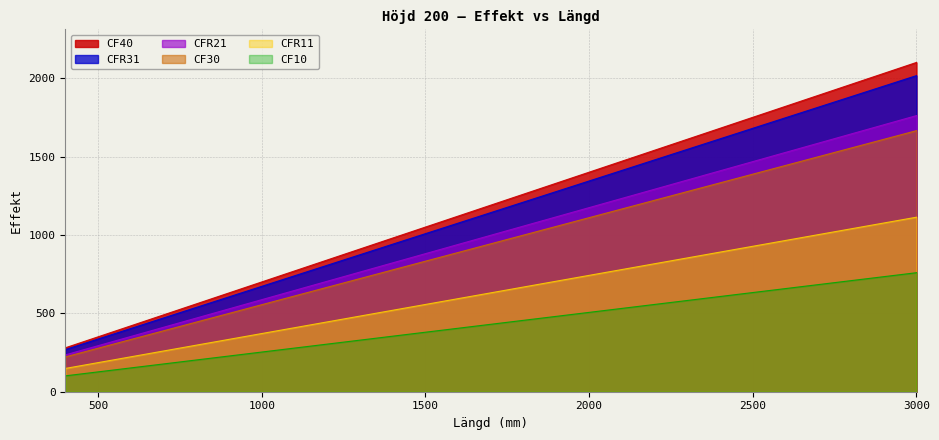

What is the value of the CF10 point at the 14th from the left?

630.7